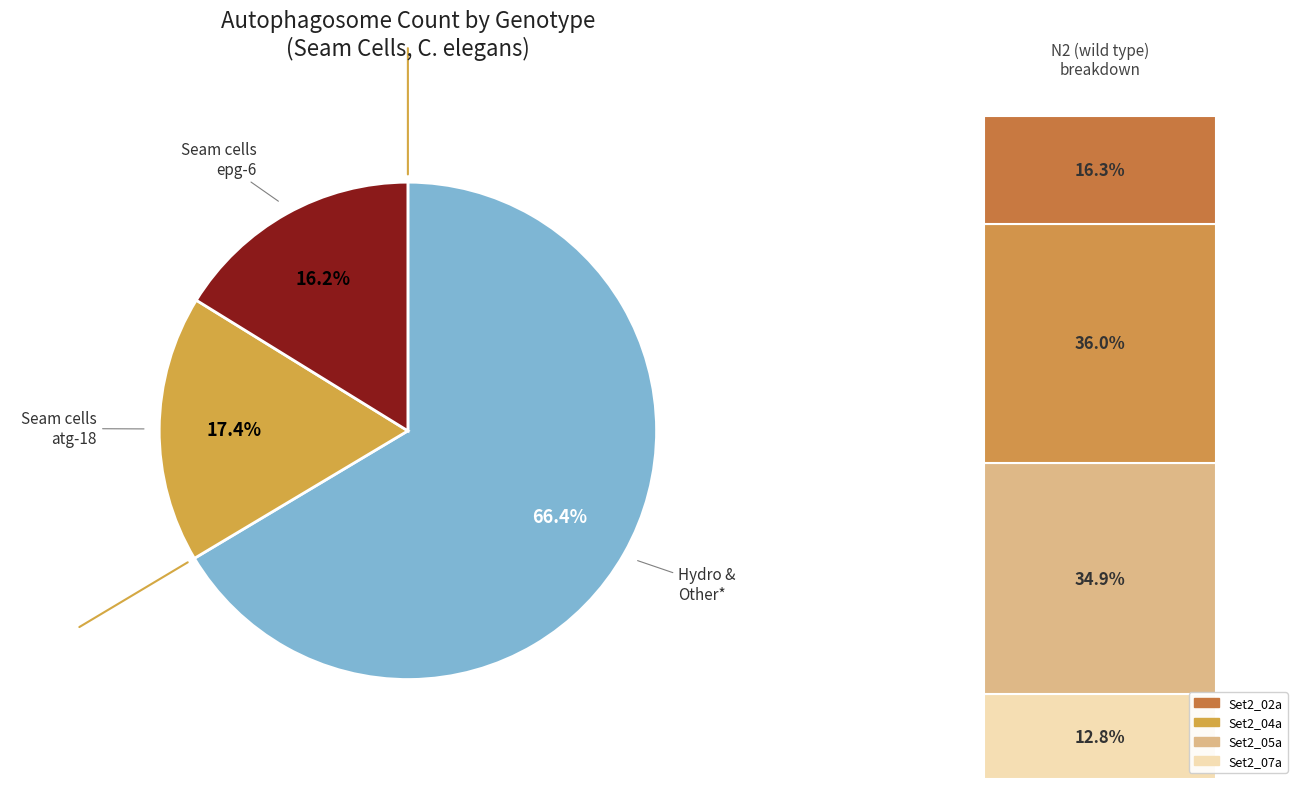

Does 7 represent more than half of the total?

No